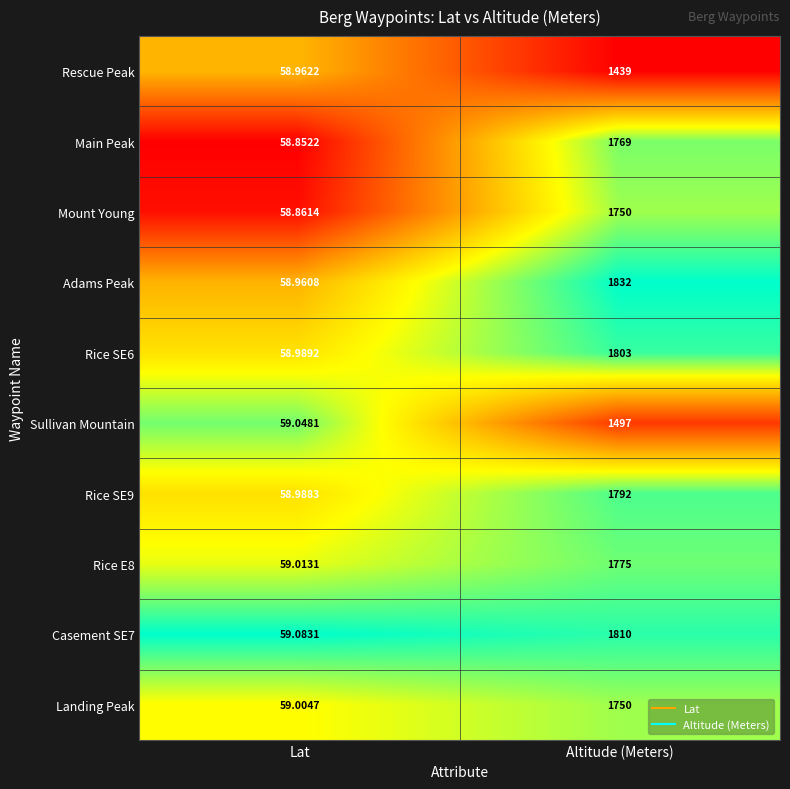

What is the maximum value shown in the chart?

1832.0